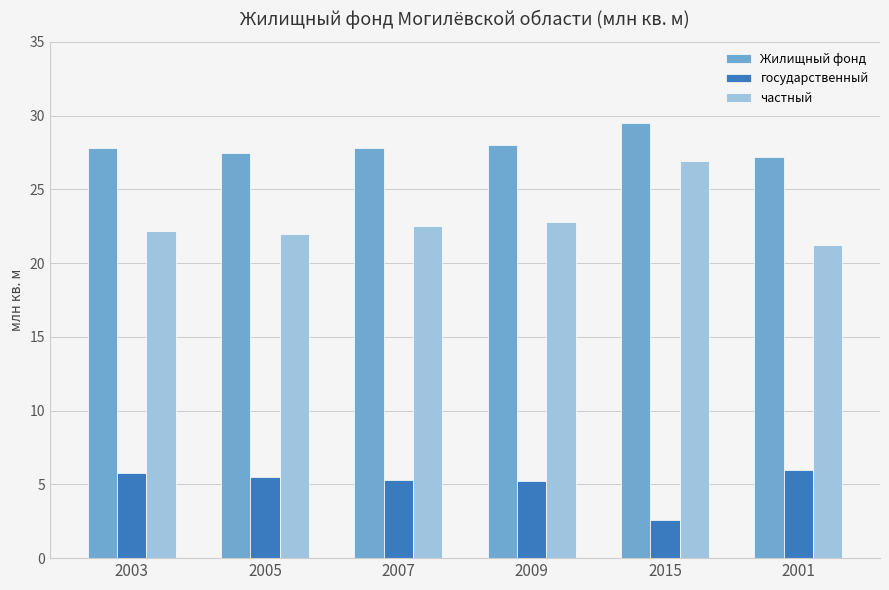

How many bars are there in each group?

3